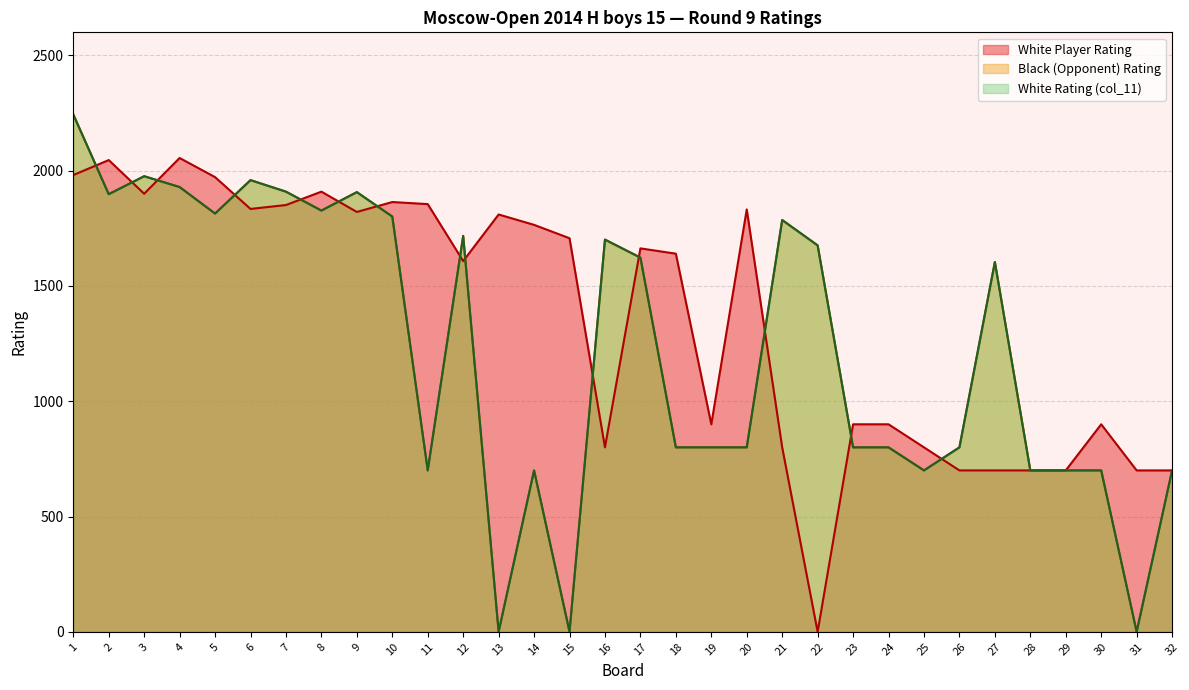

Reading left to right, extract all data points from this chart.

White Rating: 1=2244	2=1898	3=1976	4=1929	5=1814	6=1959	7=1909	8=1827	9=1907	10=1801	11=700	12=1717	13=0	14=700	15=0	16=1701	17=1623	18=800	19=800	20=800	21=1786	22=1676	23=800	24=800	25=700	26=800	27=1604	28=700	29=700	30=700	31=0	32=700
White Player Rating: 1=1981	2=2046	3=1900	4=2055	5=1972	6=1834	7=1851	8=1909	9=1821	10=1864	11=1855	12=1608	13=1810	14=1765	15=1707	16=800	17=1663	18=1640	19=900	20=1832	21=800	22=0	23=900	24=900	25=800	26=700	27=700	28=700	29=700	30=900	31=700	32=700
Black Rating: 1=2244	2=1898	3=1976	4=1929	5=1814	6=1959	7=1909	8=1827	9=1907	10=1801	11=700	12=1717	13=0	14=700	15=0	16=1701	17=1623	18=800	19=800	20=800	21=1786	22=1676	23=800	24=800	25=700	26=800	27=1604	28=700	29=700	30=700	31=0	32=700